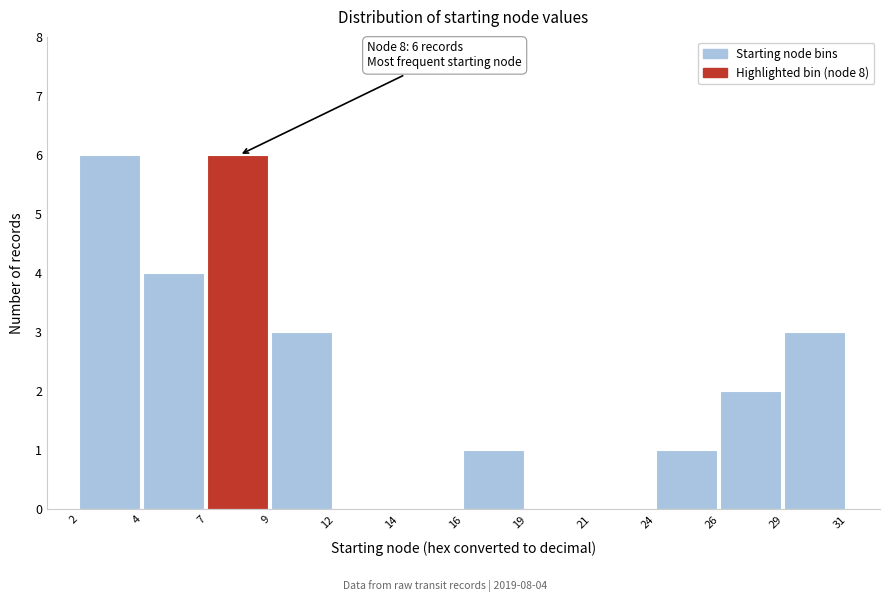

Reading left to right, list all the values displayed in this chart.

2=6	4=4	7=6	9=3	12=0	14=0	16=1	19=0	21=0	24=1	26=2	29=3